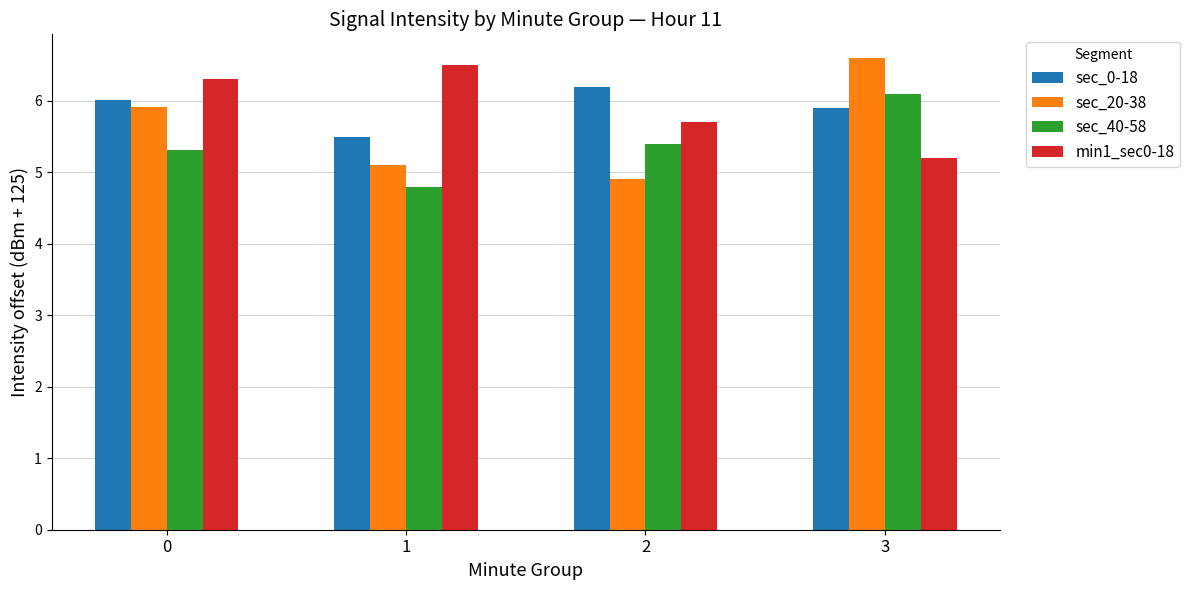

Are the bars horizontal?

No